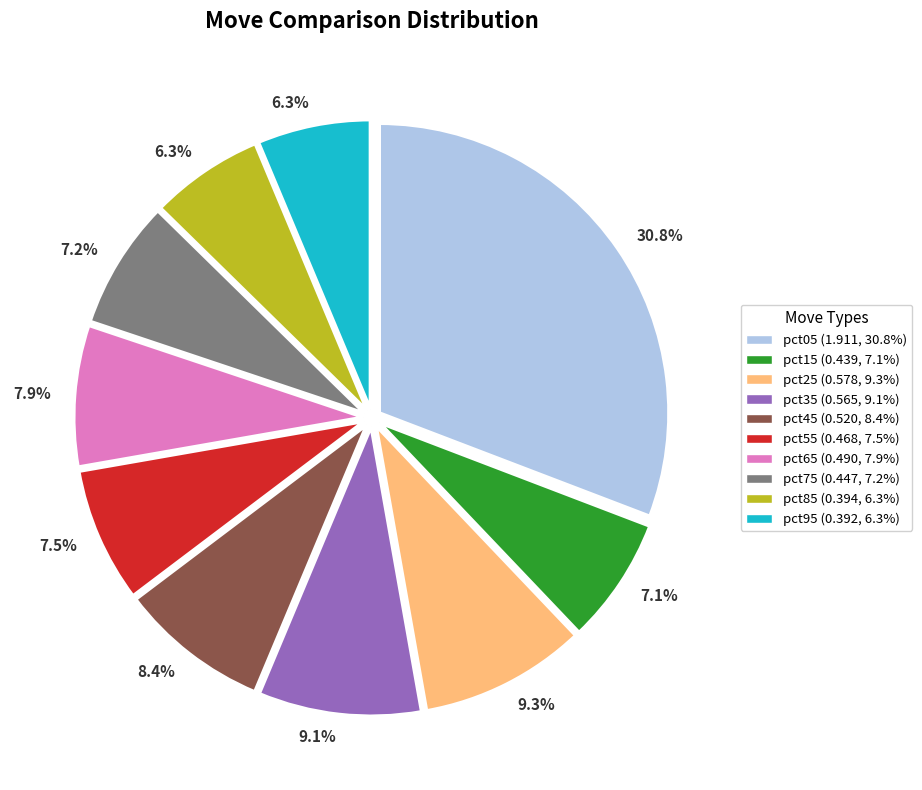

How many slices are in this pie chart?

10